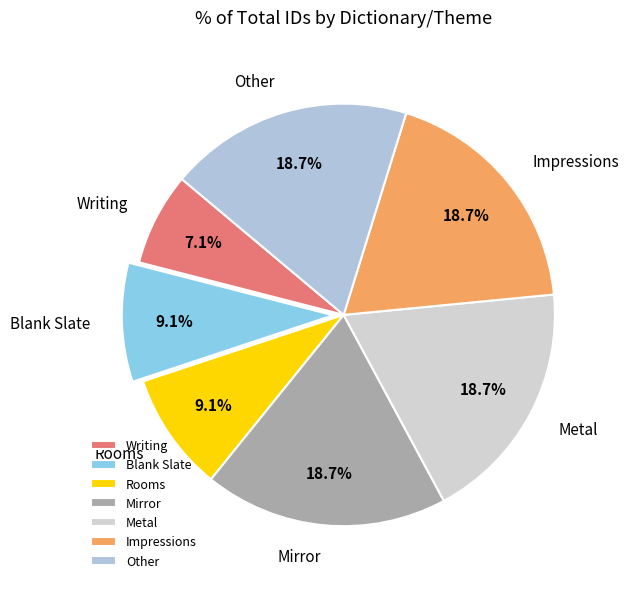

Is Writing the majority of the pie?

No